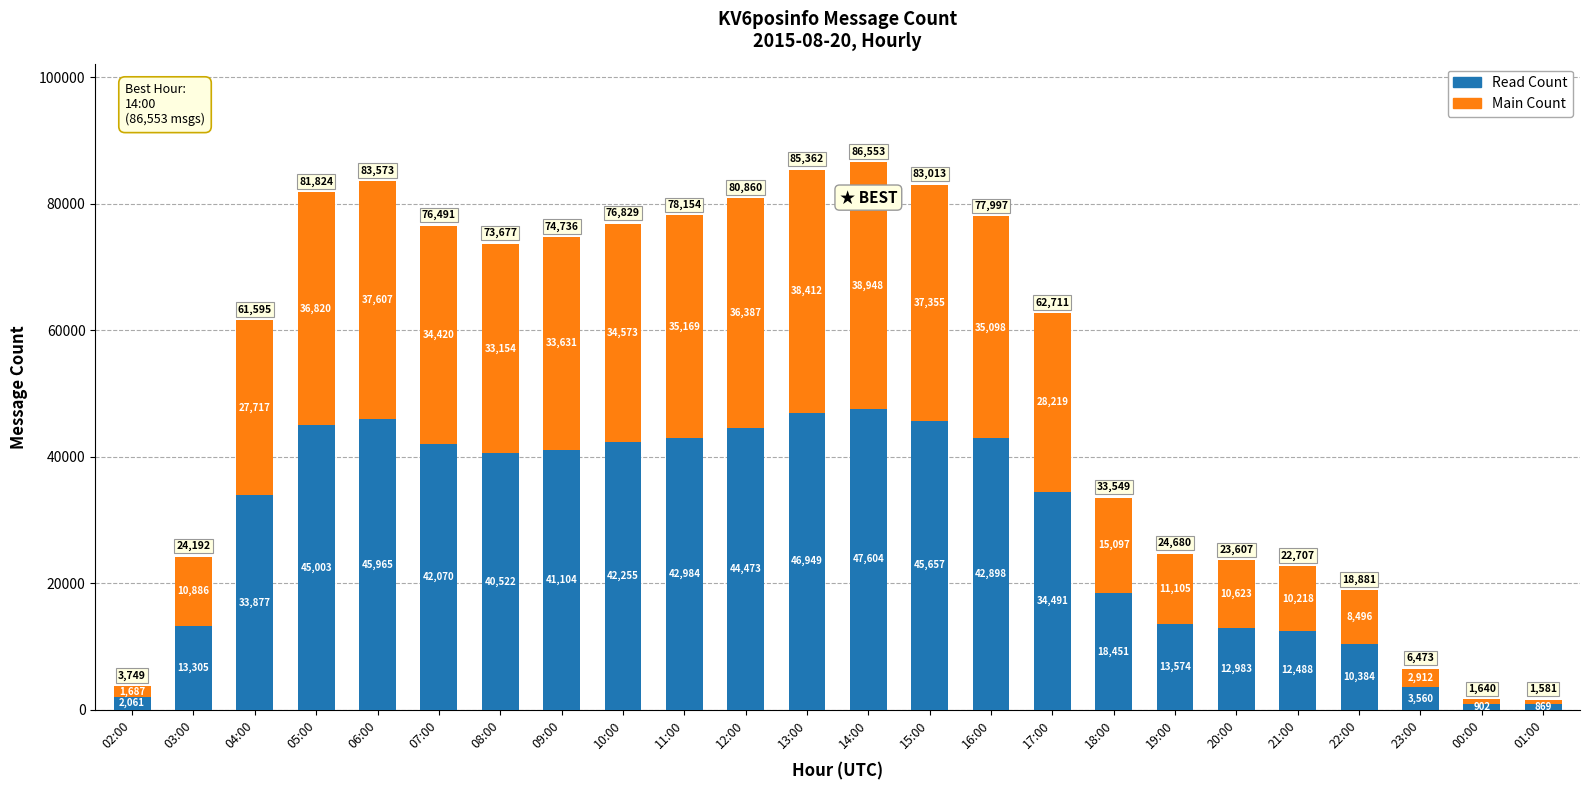

At which label does Read Count reach its minimum?

01:00